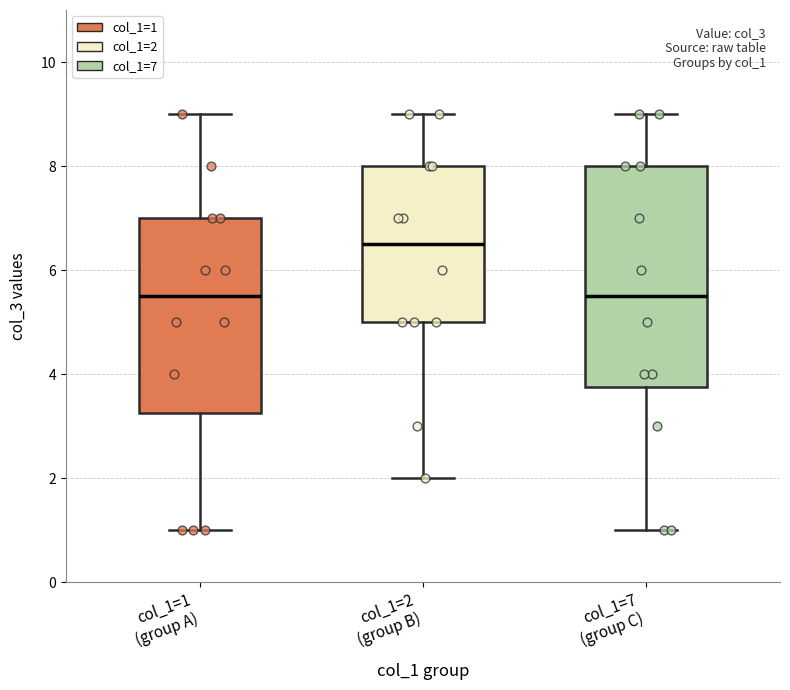

Reading left to right, transcribe this box plot: for each box, give where its median line is, the range the box spans, and where its two whiskers end, as read against the y-axis. The values are not printed on the chart, so give them approximately, as read against the axis.

col_1=1 (group A): median 5.6, box 3.2 to 7.0, whiskers 1.0 to 9.0
col_1=2 (group B): median 6.6, box 5.0 to 8.0, whiskers 2.0 to 9.0
col_1=7 (group C): median 5.6, box 3.8 to 8.0, whiskers 1.0 to 9.0